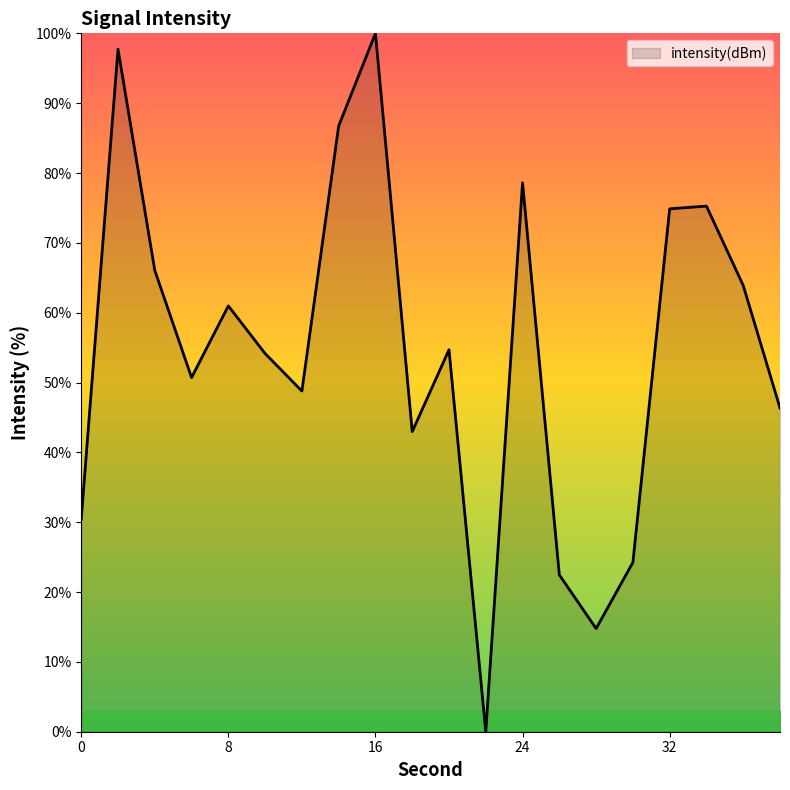

What is the difference between the maximum and minimum values?

100.0